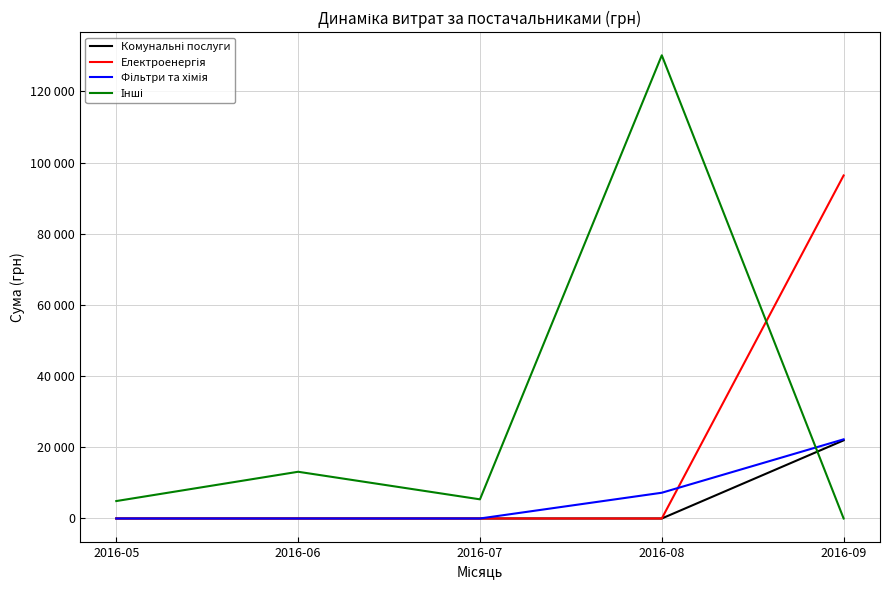

Does the chart have visible grid lines?

Yes